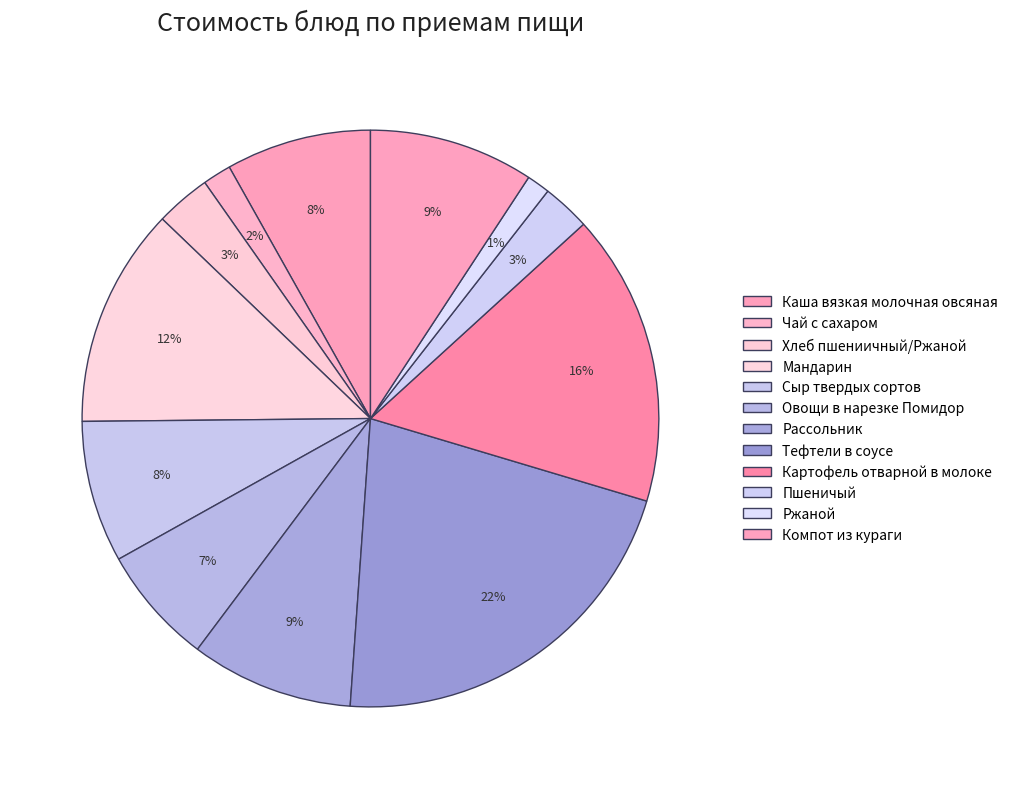

What is the ratio of the value at Компот из кураги to the value at Тефтели в соусе?

0.4